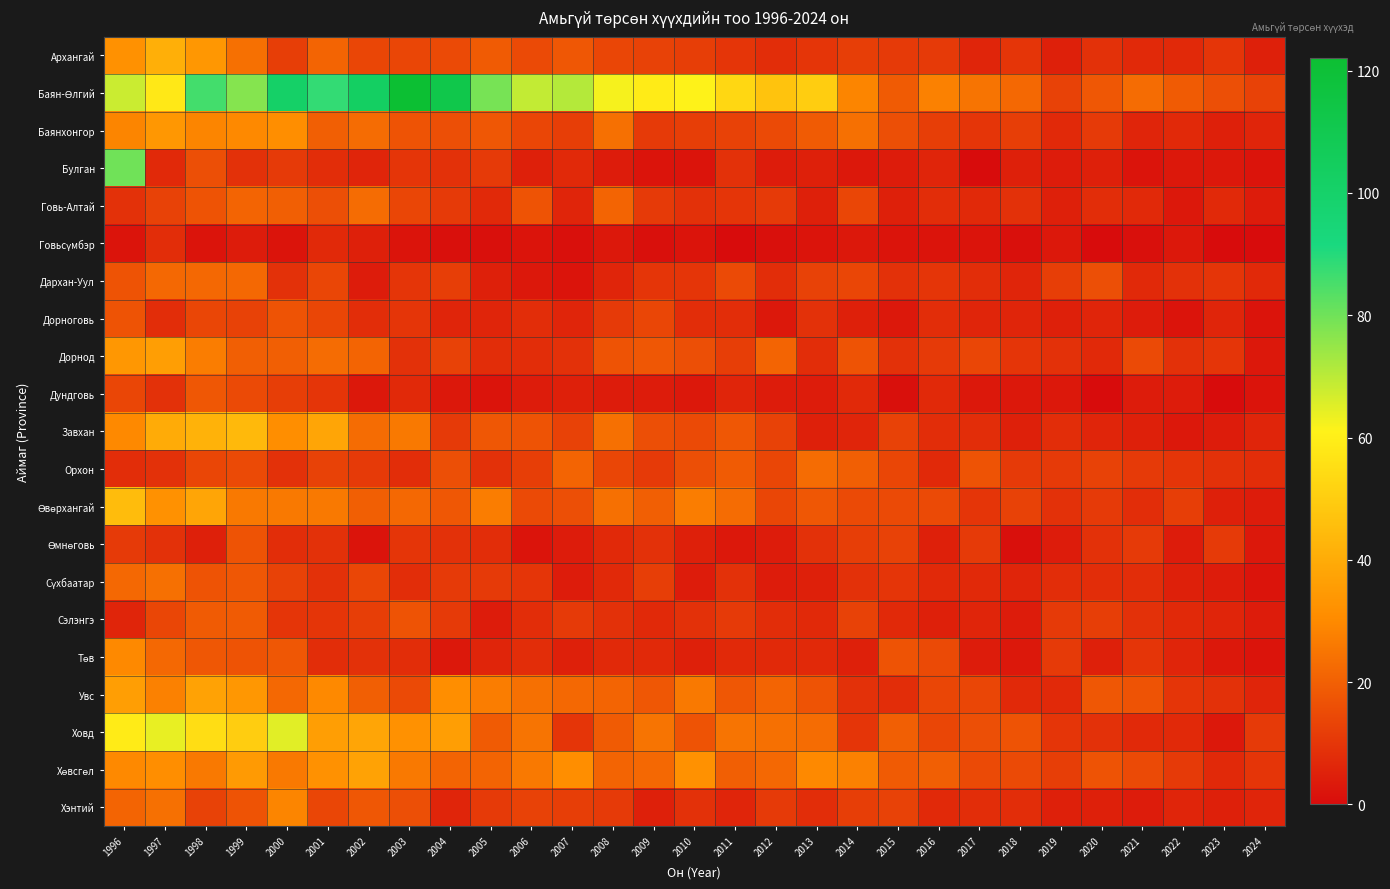

Count the number of categories in the chart.

29